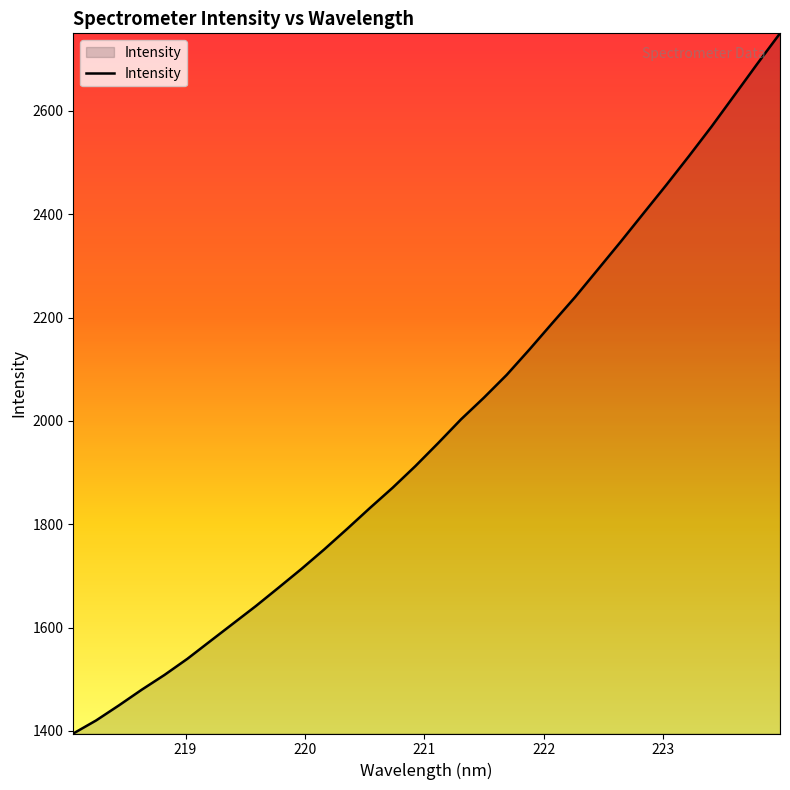

What is the smallest value displayed?

1394.9